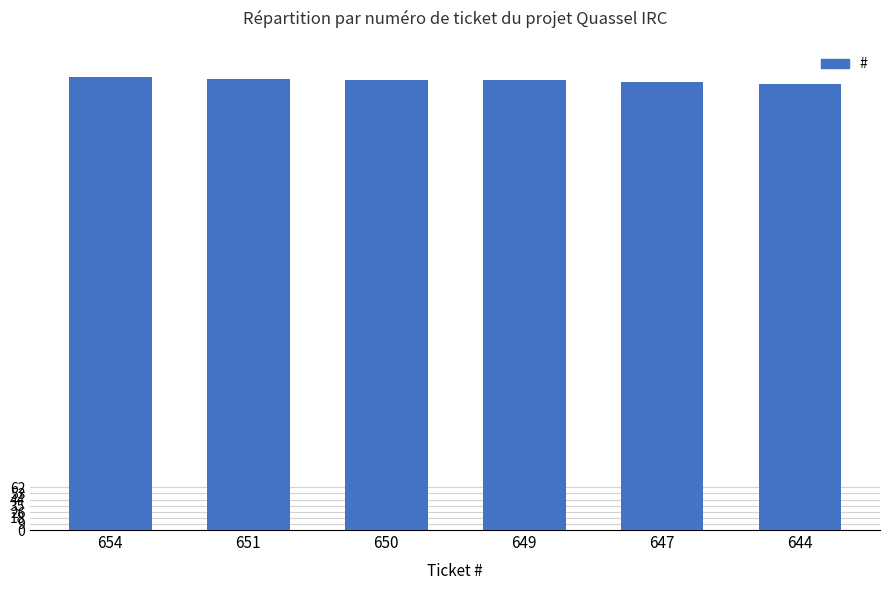

Are the bars horizontal?

No